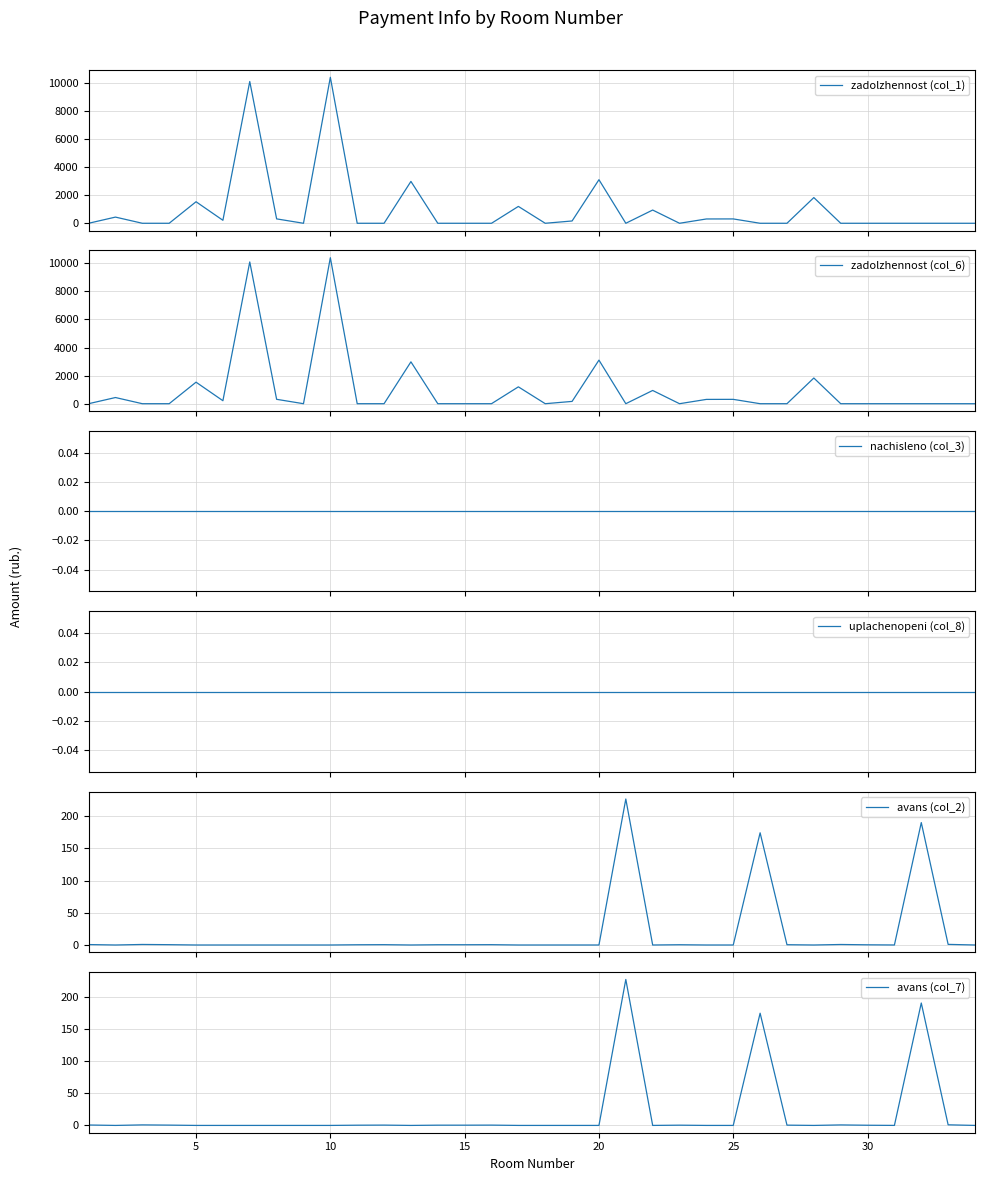

The avans (col_7) series shows 0.4 at 15. True or false?

True